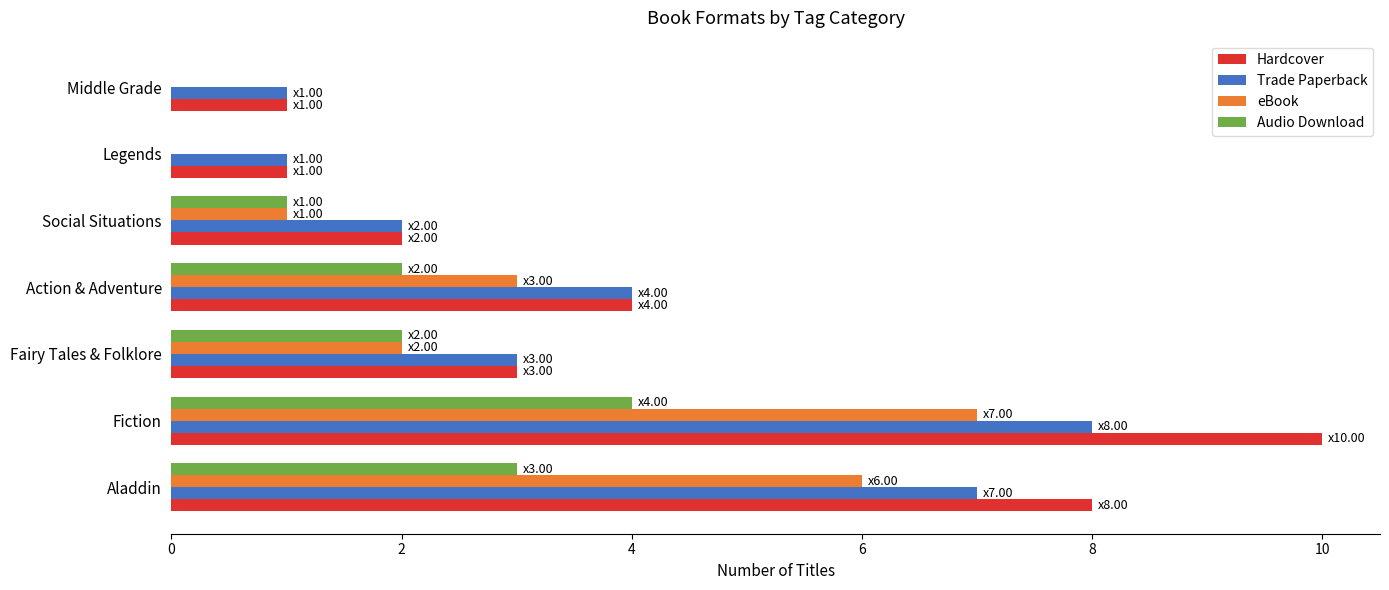

What is the sum of the eBook values at Social Situations and Aladdin?

7